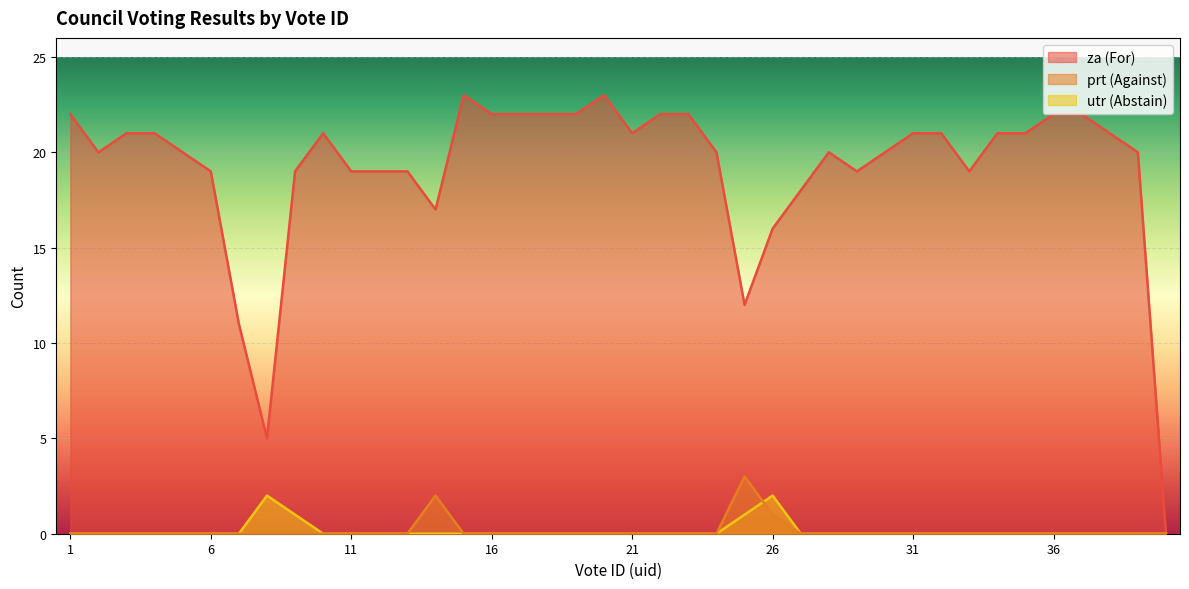

True or false: utr has a value of 0 at 29.

True